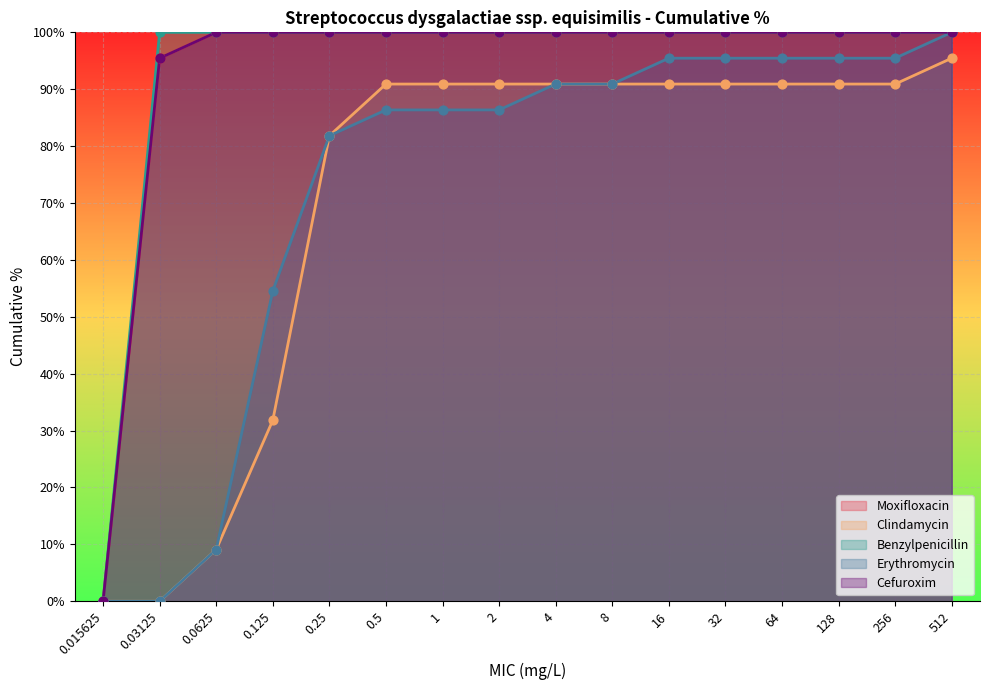

Which series reaches the minimum Y coordinate?

Moxifloxacin